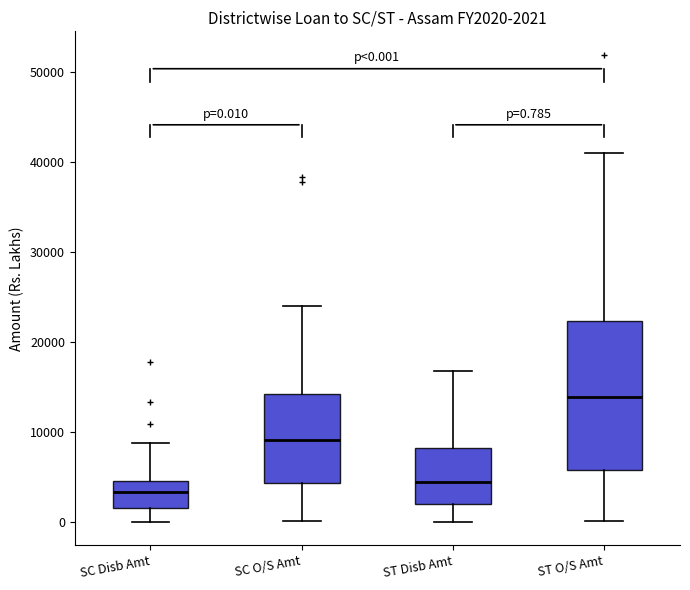

Comparing the boxes themselves (not the whiskers), which one is the tallest?

ST O/S Amt